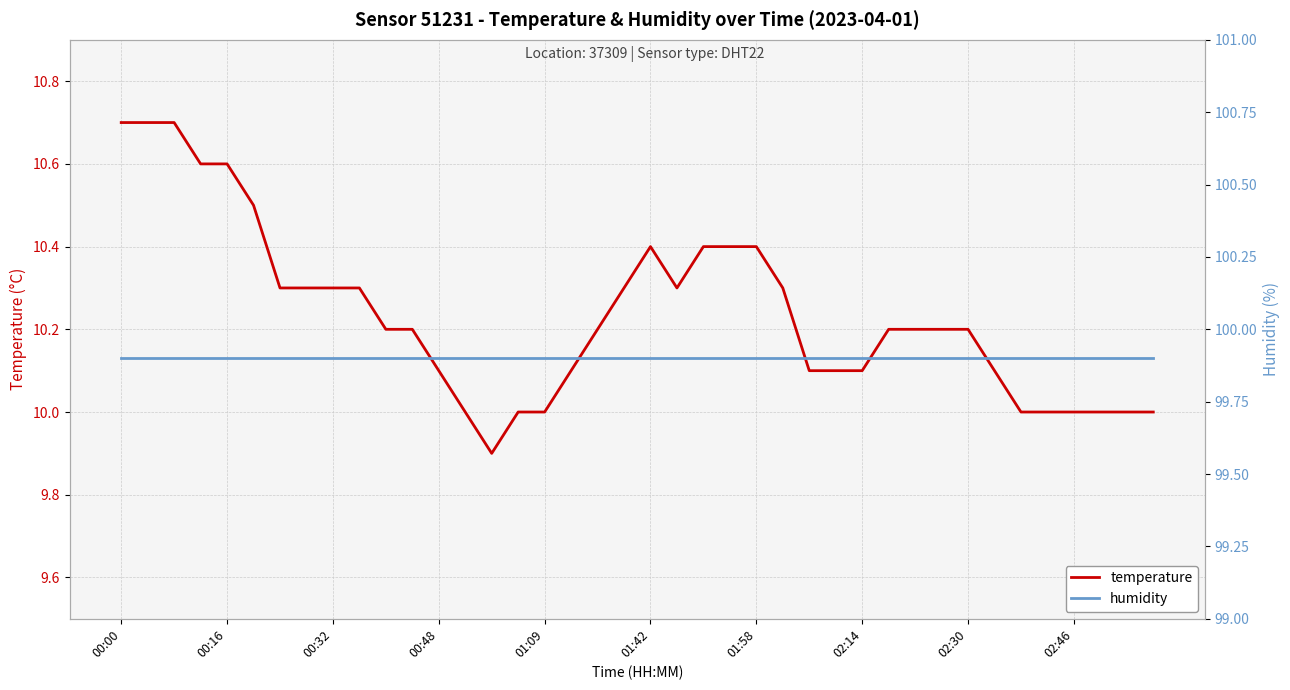

What is the maximum value for temperature?

10.7